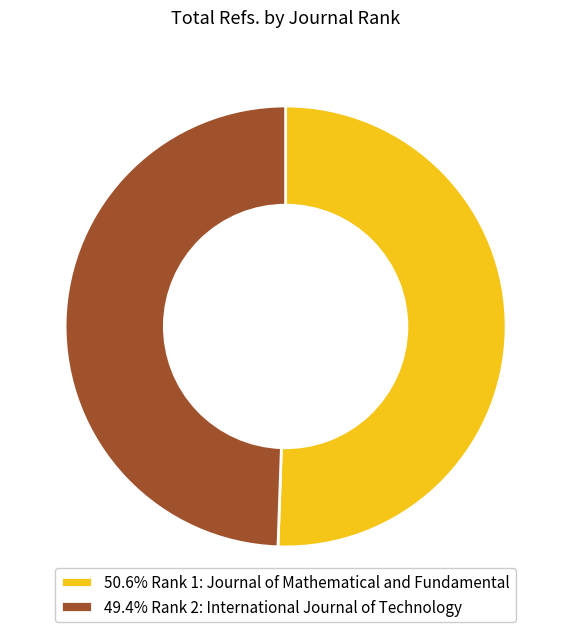

How many segments does this pie chart have?

2